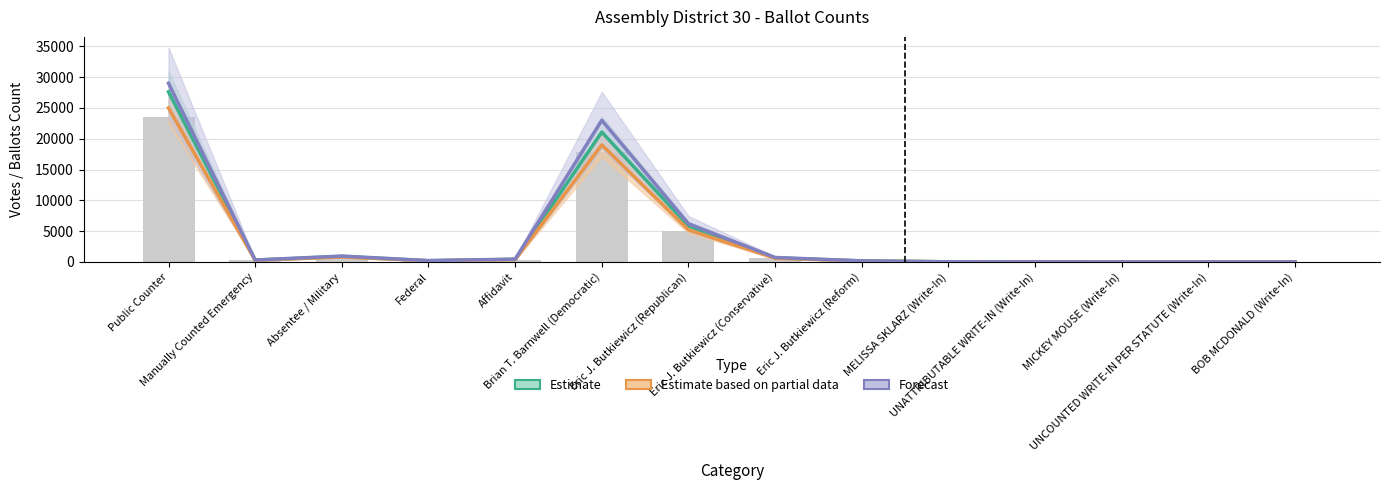

Rank the categories by Forecast value from highest to lowest.

Public Counter, Brian T. Barnwell (Democratic), Eric J. Butkiewicz (Republican), Absentee / Military, Eric J. Butkiewicz (Conservative), Affidavit, Manually Counted Emergency, Federal, Eric J. Butkiewicz (Reform), MELISSA SKLARZ (Write-In), UNATTRIBUTABLE WRITE-IN (Write-In), MICKEY MOUSE (Write-In), UNCOUNTED WRITE-IN PER STATUTE (Write-In), BOB MCDONALD (Write-In)